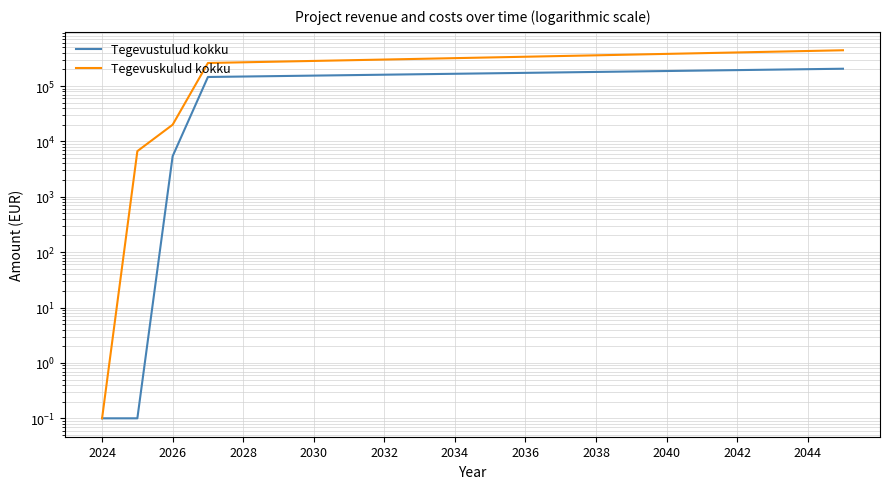

What is the sum of the Tegevustulud kokku values at 20 and 2026?

201239.5